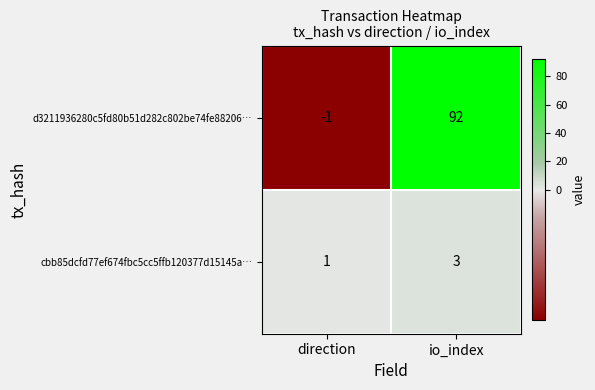

What is the average value of the d3211936280c5fd80b51d282c802be74fe88206… series?

46